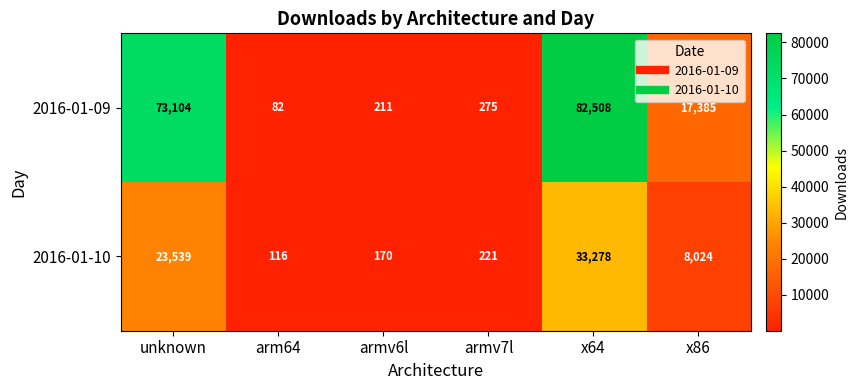

At which category is the sum across all series the highest?

x64